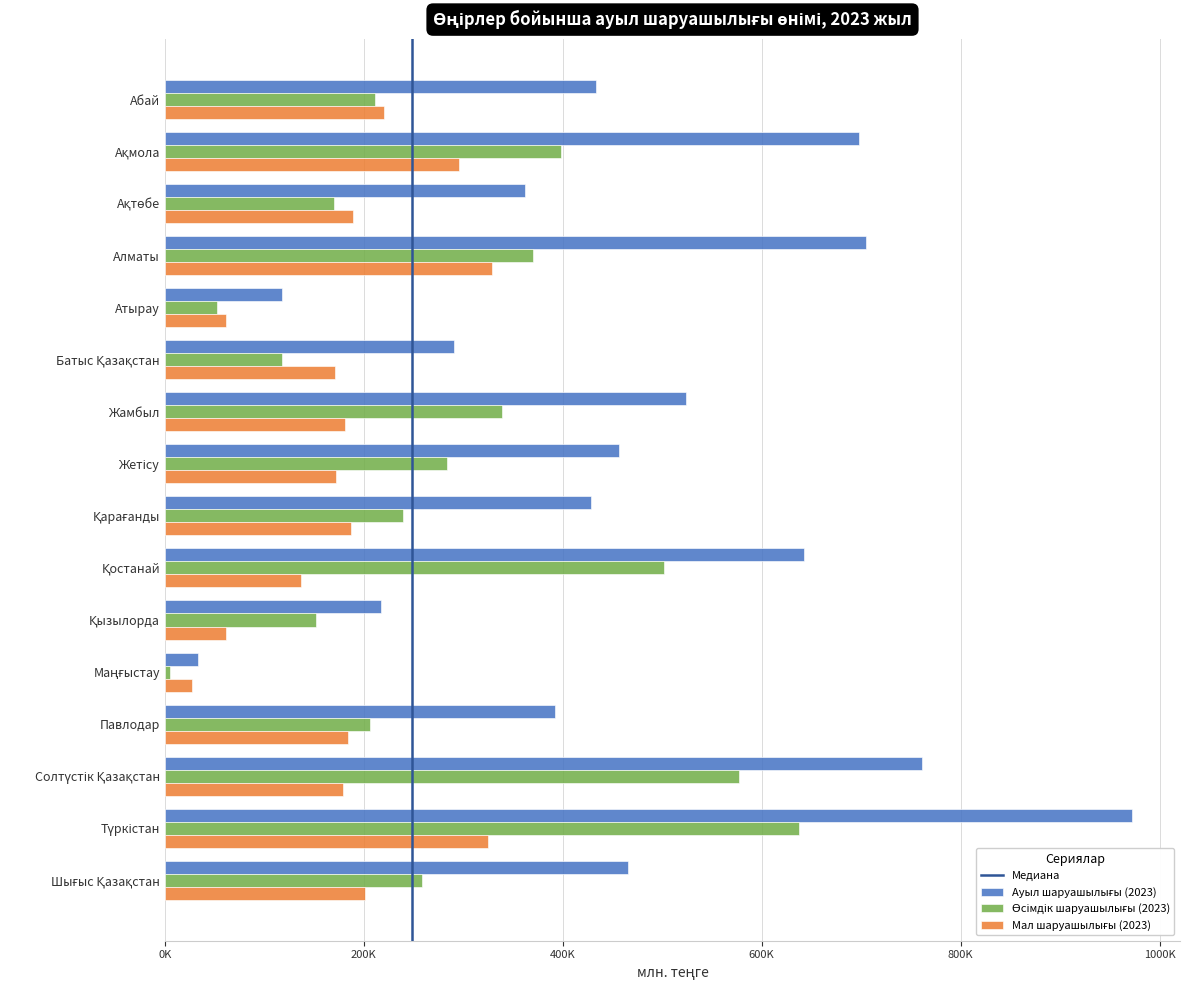

Reading right to left, list all the values displayed in this chart.

Ауыл шаруашылығы (2023): 465777.3	971965.3	760684.5	391833.6	32715.5	217064.0	642072.8	427955.2	456542.1	523804.7	290502.1	117916.7	704756.2	361588.6	698041.5	432956.1
Өсімдік шаруашылығы (2023): 258133.5	637631.6	577626.4	205957.9	5012.4	151841.4	501499.7	239411.2	283085.1	338858.0	118070.4	52411.2	370238.2	169544.4	397746.2	211615.9
Мал шаруашылығы (2023): 201240.8	325236.1	179154.0	184246.9	27032.2	61827.3	136753.1	187152.6	172258.6	180670.0	171335.6	61595.4	328792.6	188724.3	295682.5	220432.5